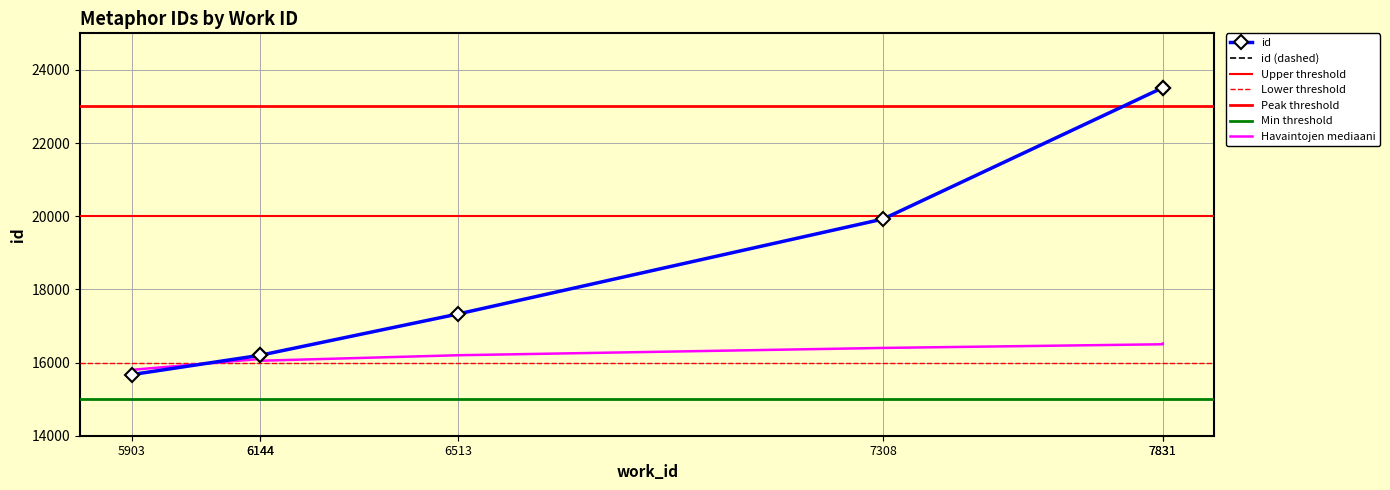

Between 6513 and 6144, which is larger?

6513